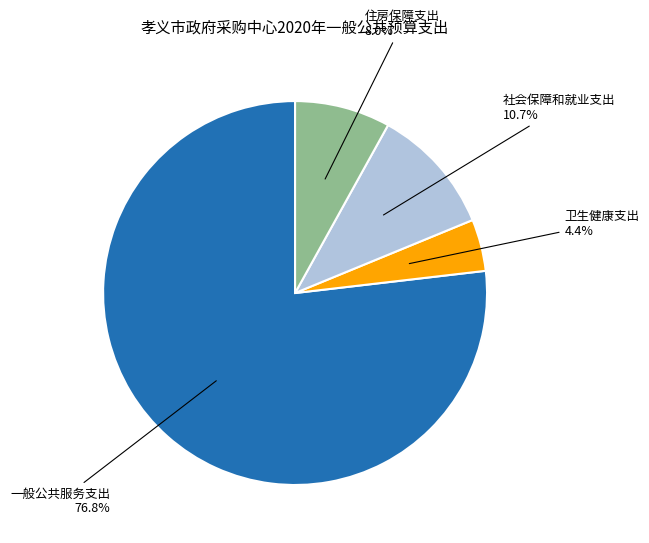

To the nearest percent, what portion does 住房保障支出 represent?

8%